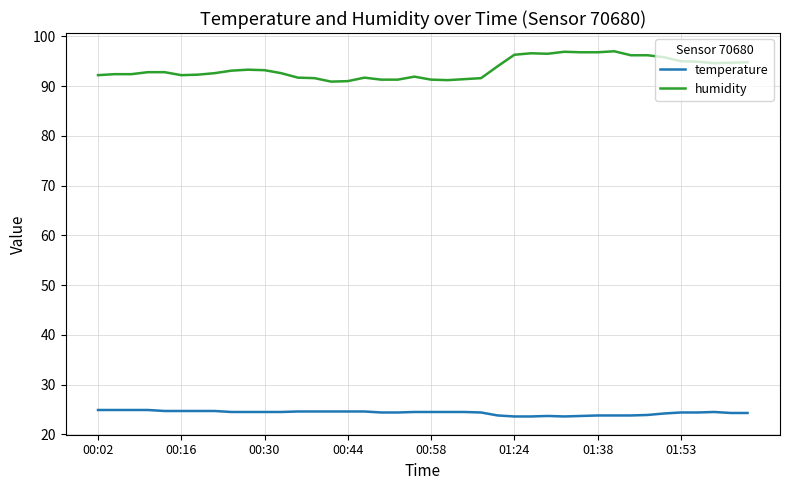

Rank the series by their maximum value, from highest to lowest.

humidity, temperature